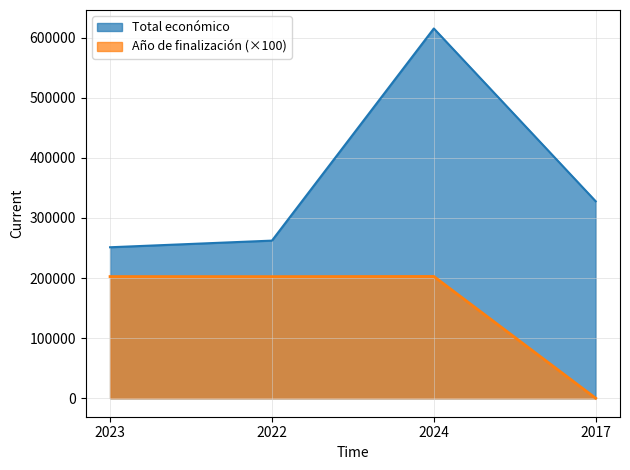

True or false: Total económico and Año de finalización intersect in this chart.

False